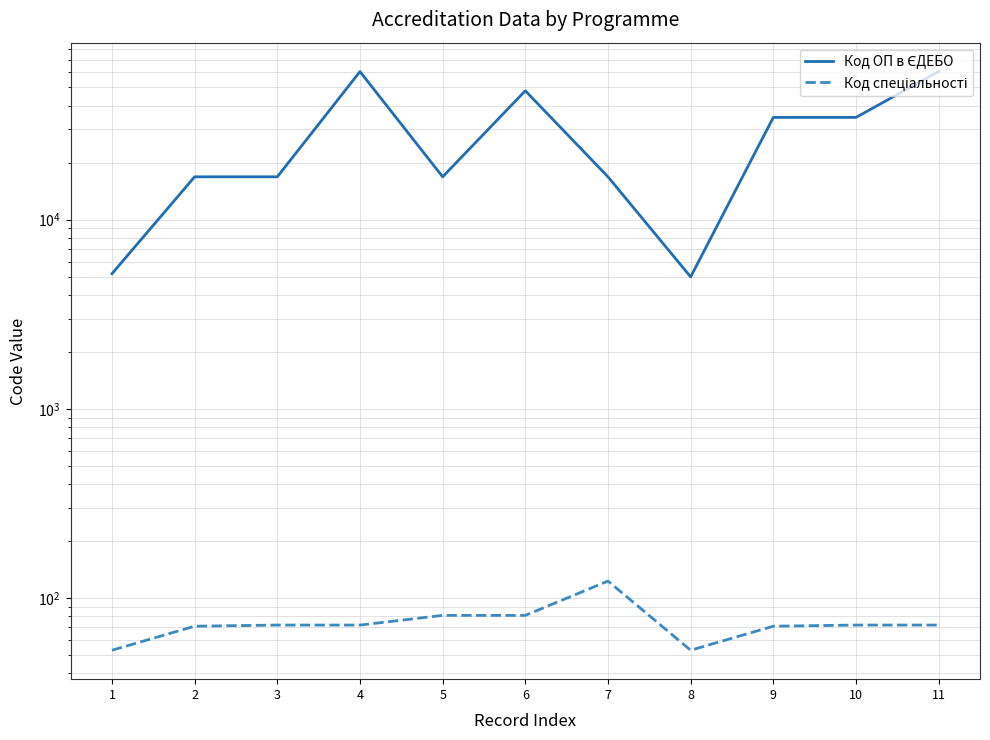

What value does the Код спеціальності series have at 2, to the nearest 5?

70